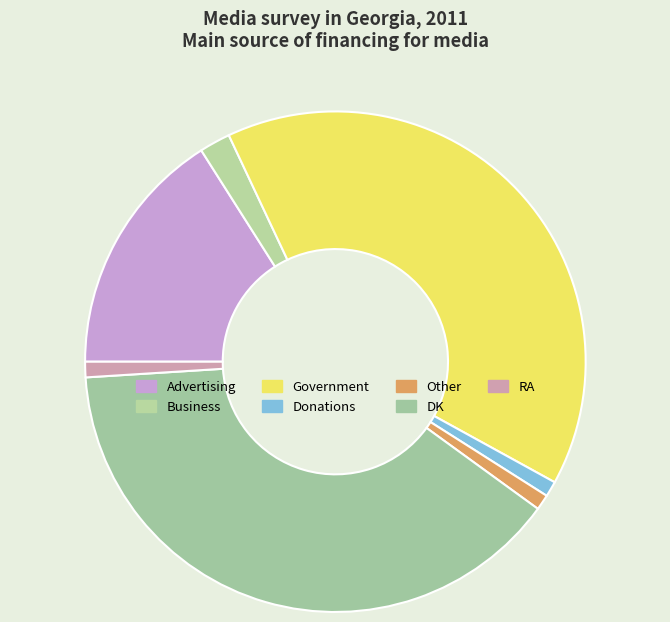

The RA slice represents 7% of the pie. True or false?

False